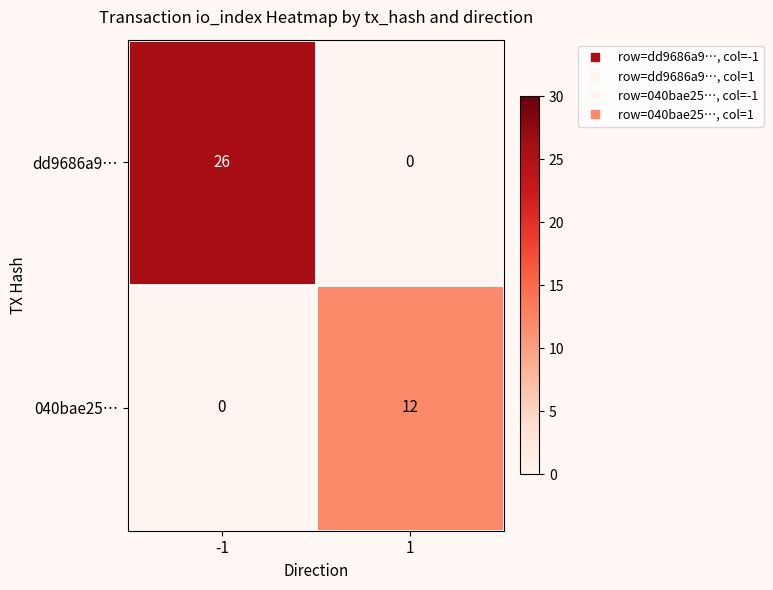

Which series has the largest total across all categories?

dd9686a9…